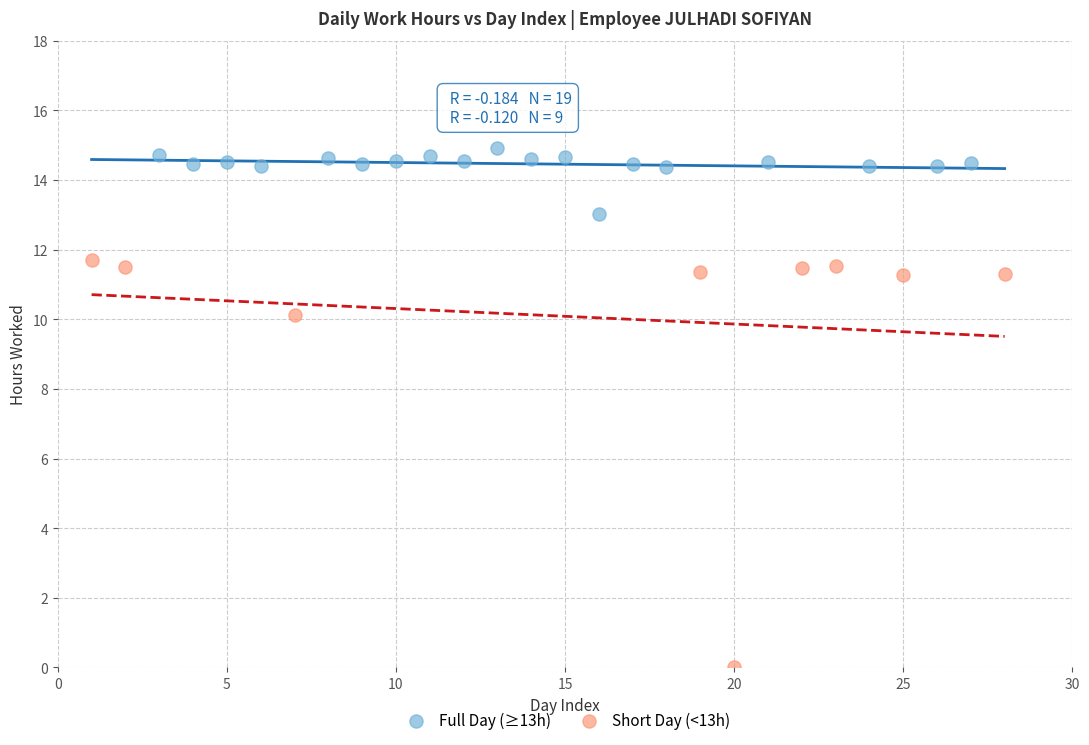

Which series contains the lowest Y value?

Short Day (<13h)